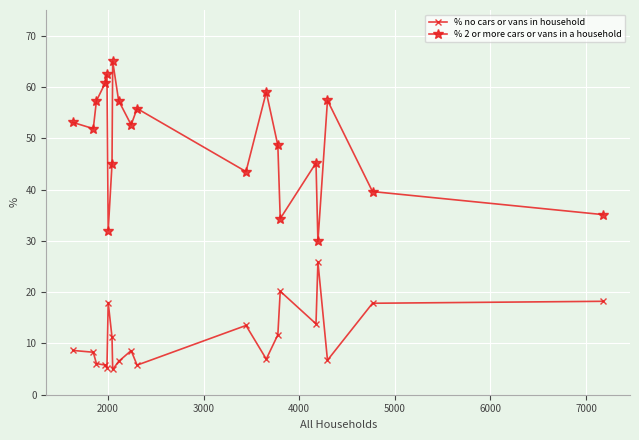

Does the chart display data point markers on the line(s)?

Yes